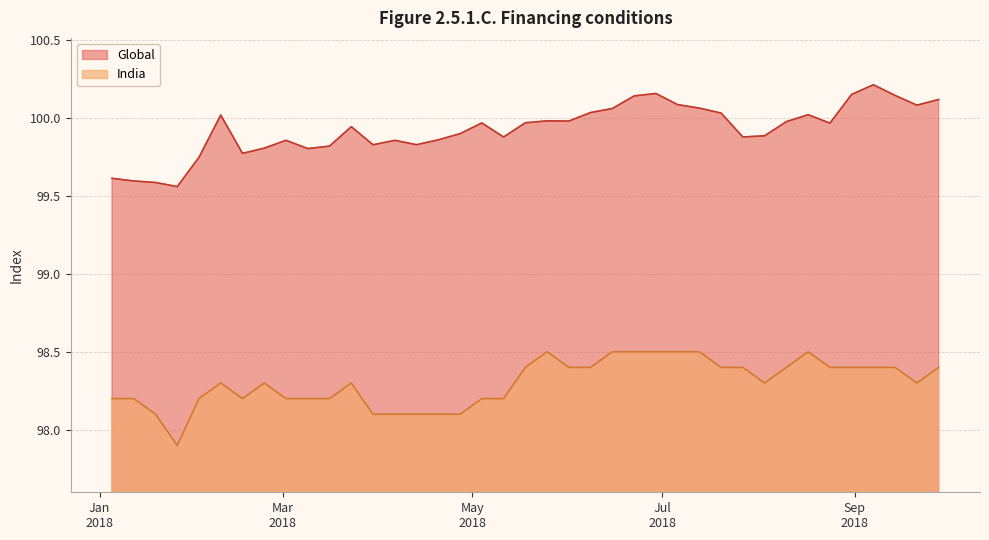

At which label is Global closest to 99?

2018-01-26